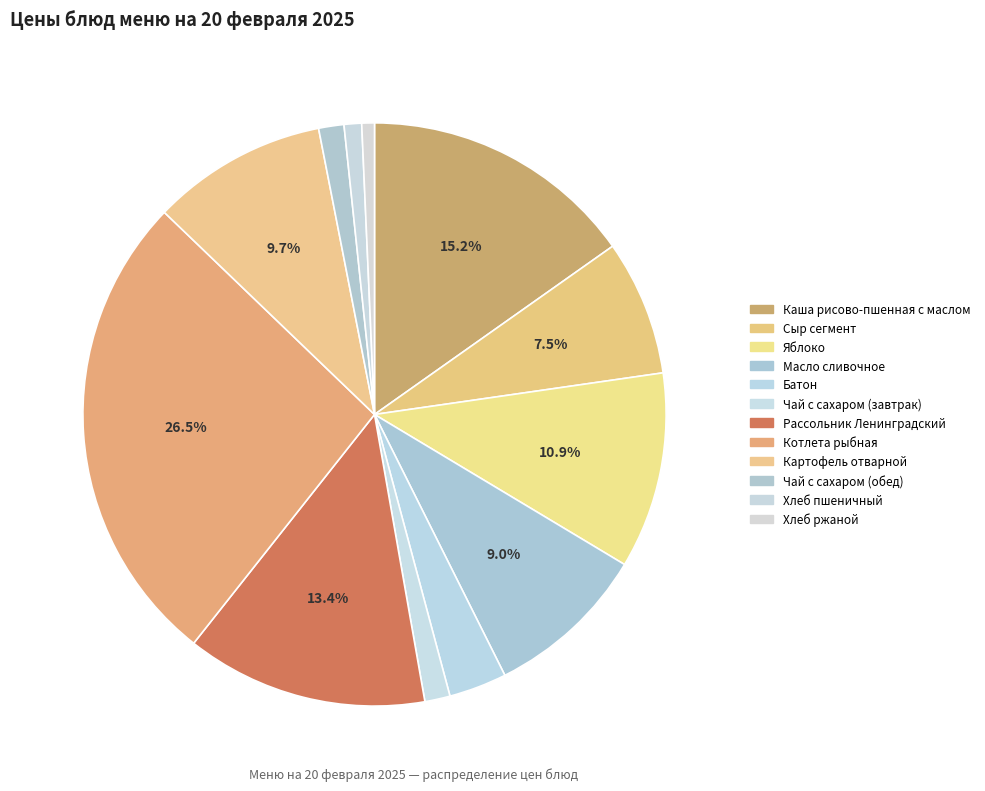

Rank the categories by value from lowest to highest.

Хлеб ржаной, Хлеб пшеничный, Чай с сахаром (завтрак), Чай с сахаром (обед), Батон, Сыр сегмент, Масло сливочное, Картофель отварной, Яблоко, Рассольник Ленинградский, Каша рисово-пшенная с маслом, Котлета рыбная